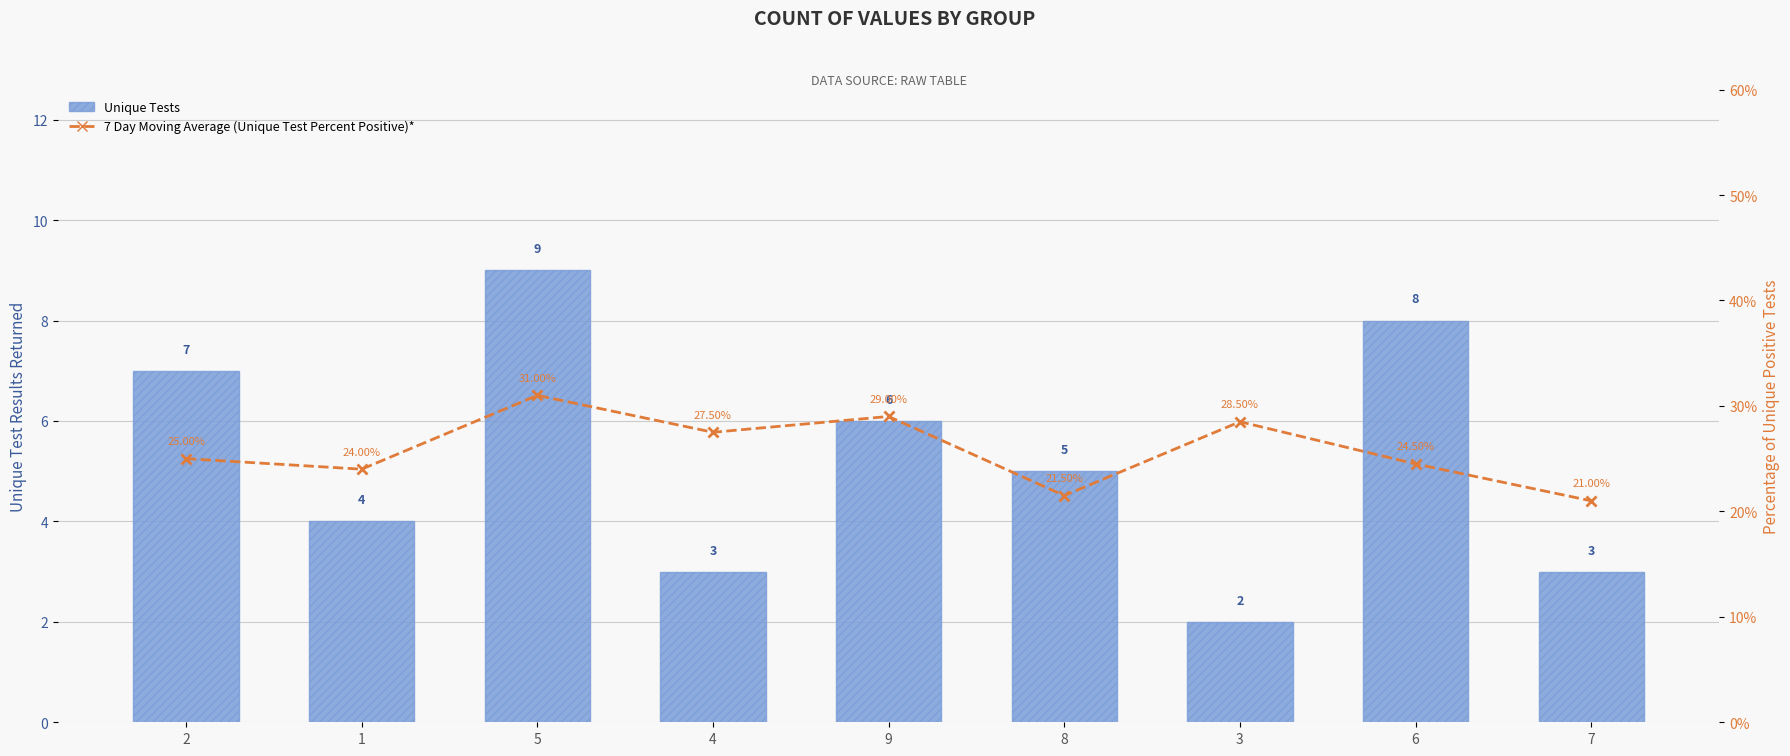

Are the bars horizontal?

No